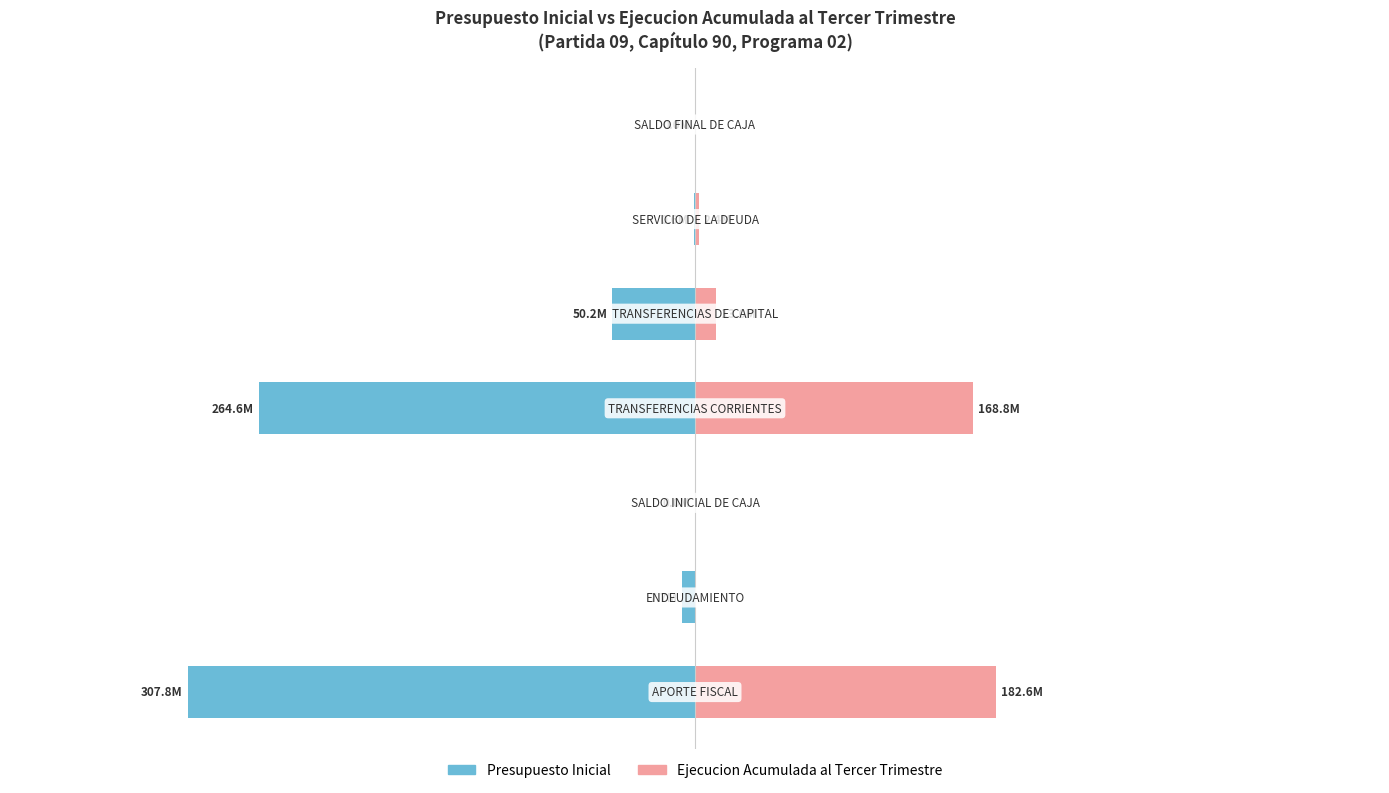

How many groups of bars are there?

7